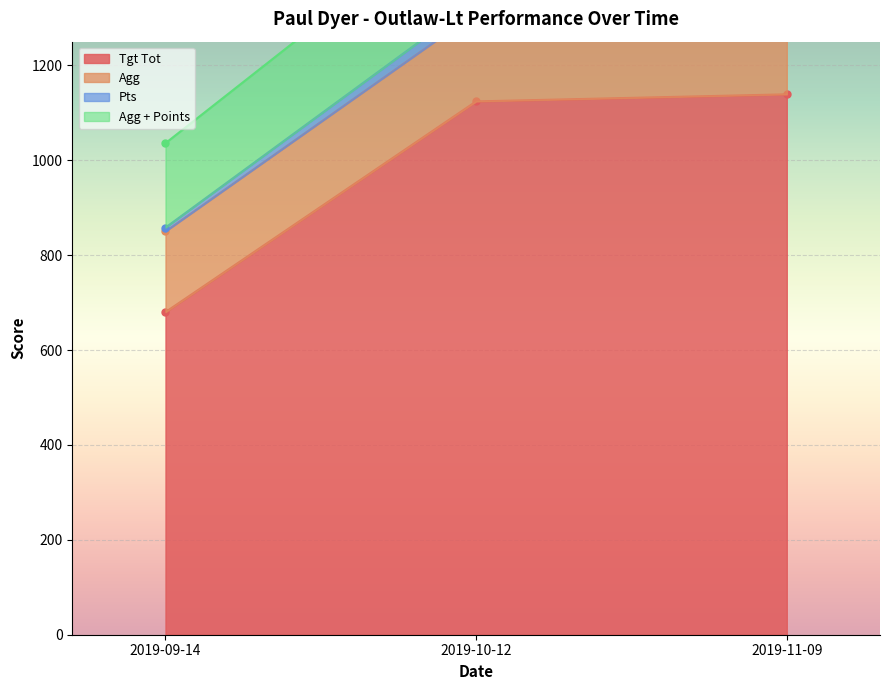

What is the sum of all Agg + Points values?

3558.3